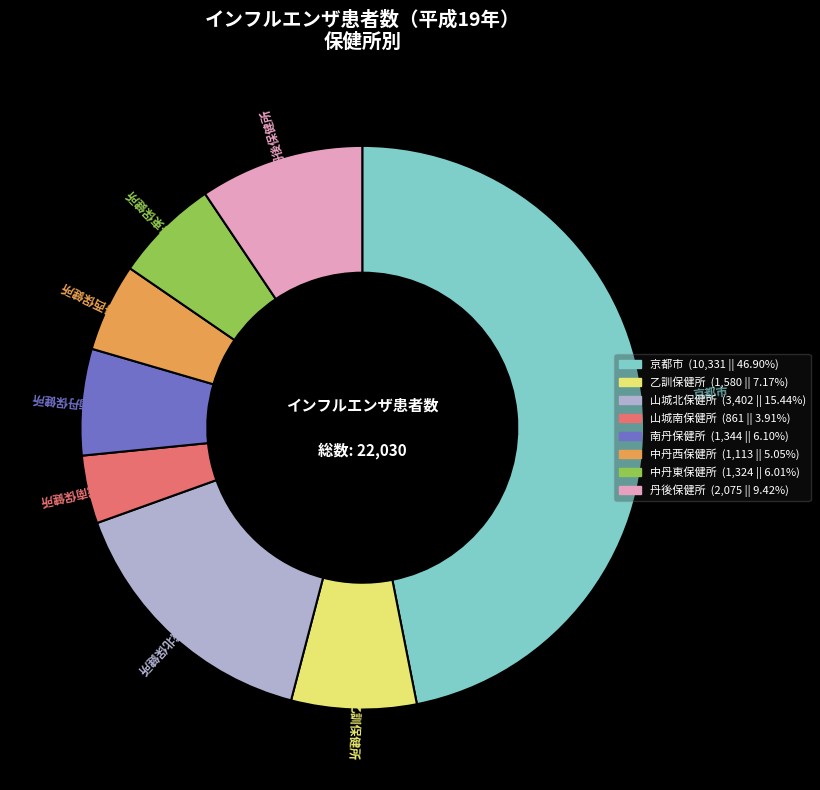

True or false: 乙訓保健所 accounts for 22% of the total.

False